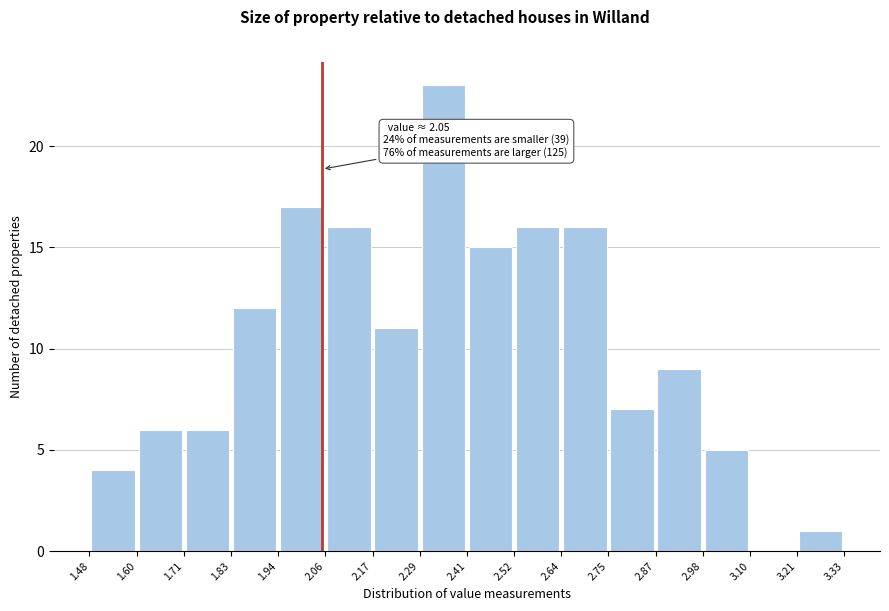

Over which range of the x-axis is the bar tallest?

2.29 to 2.41